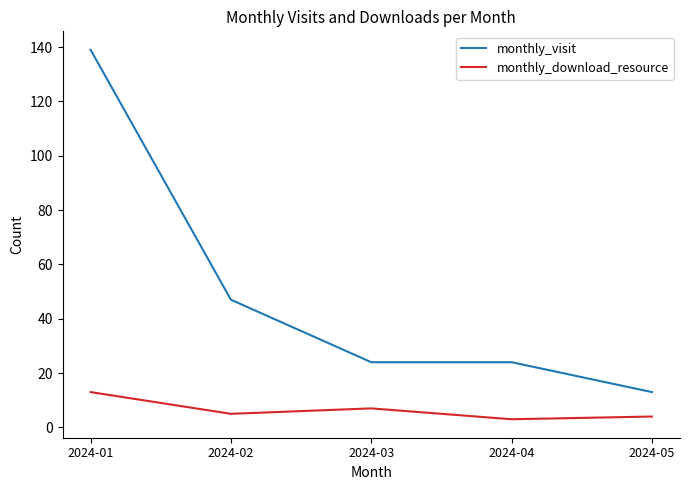

True or false: monthly_visit has a value of 24 at 2024-03.

True